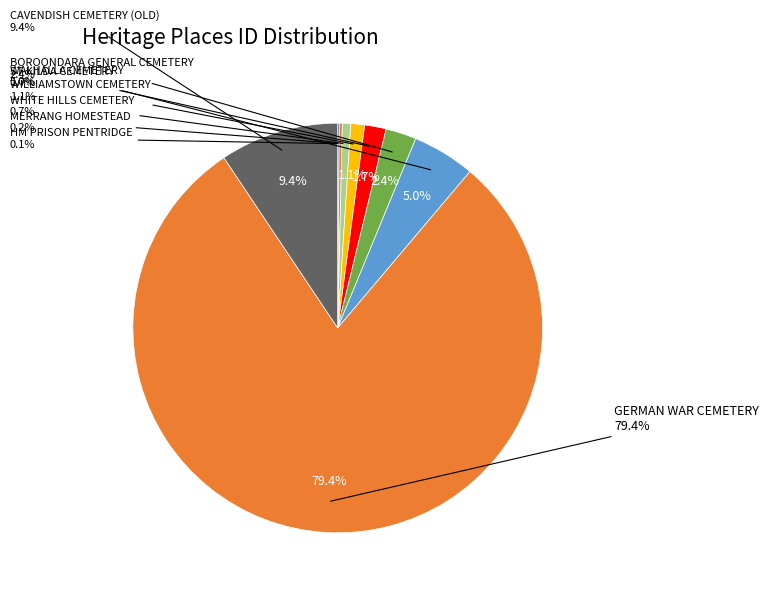

The GERMAN WAR CEMETERY slice represents 79% of the pie. True or false?

True